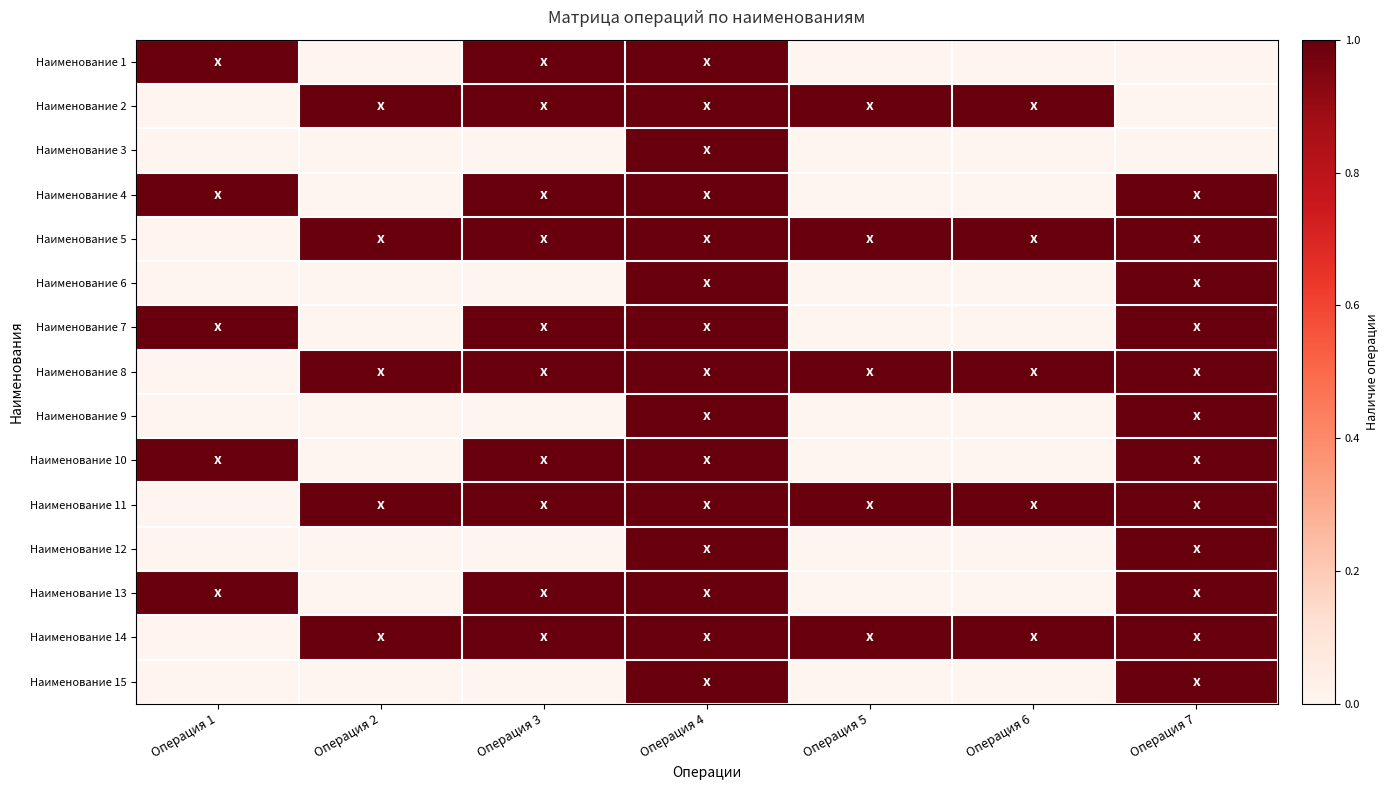

Count the number of data series in this chart.

15